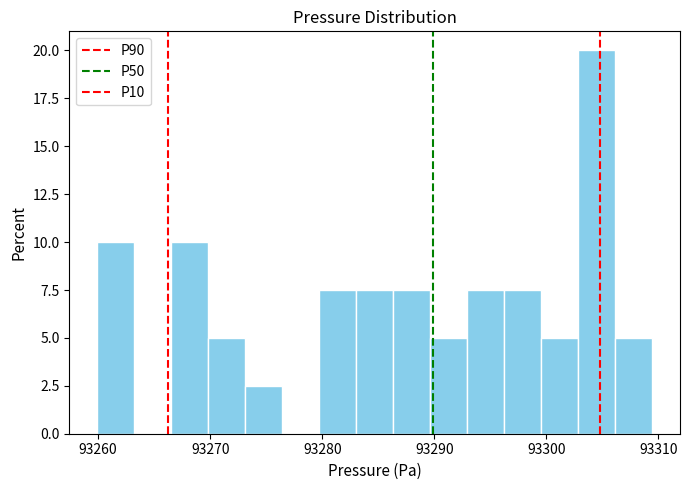

Around what value on the x-axis is the tallest bar? Give the approximate position of its centre, as read against the axis.

93304